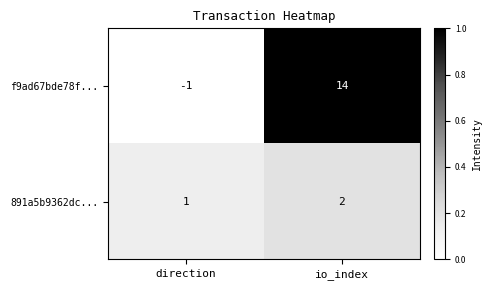

What is the difference between the f9ad67bde78f... values at io_index and direction?

15